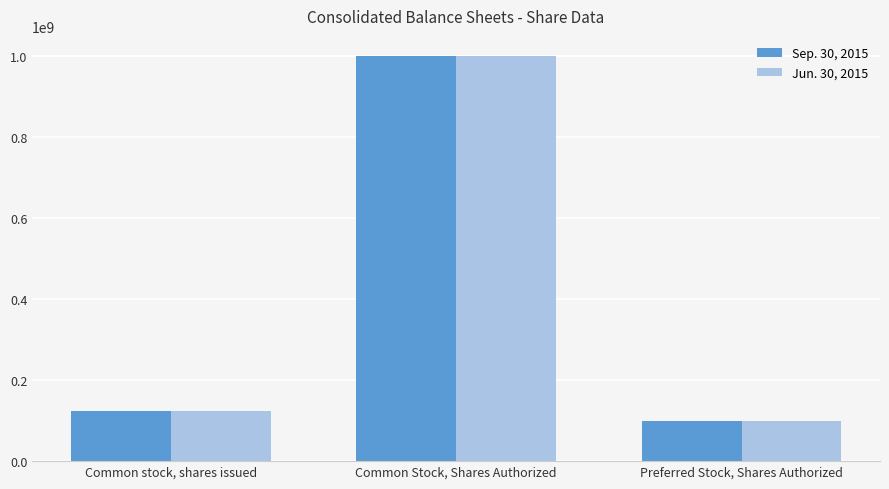

List the labels in order of Sep. 30, 2015 value, smallest first.

Preferred Stock, Shares Authorized, Common stock, shares issued, Common Stock, Shares Authorized